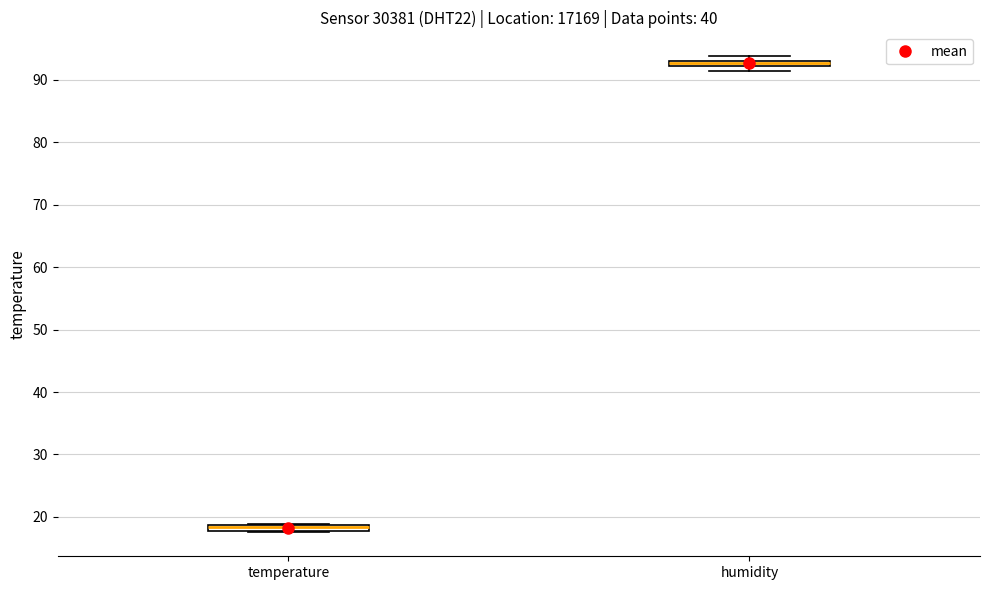

Where is the lower edge of the box for temperature on the y-axis? The values are not printed on the chart, so give them approximately, as read against the axis.

18